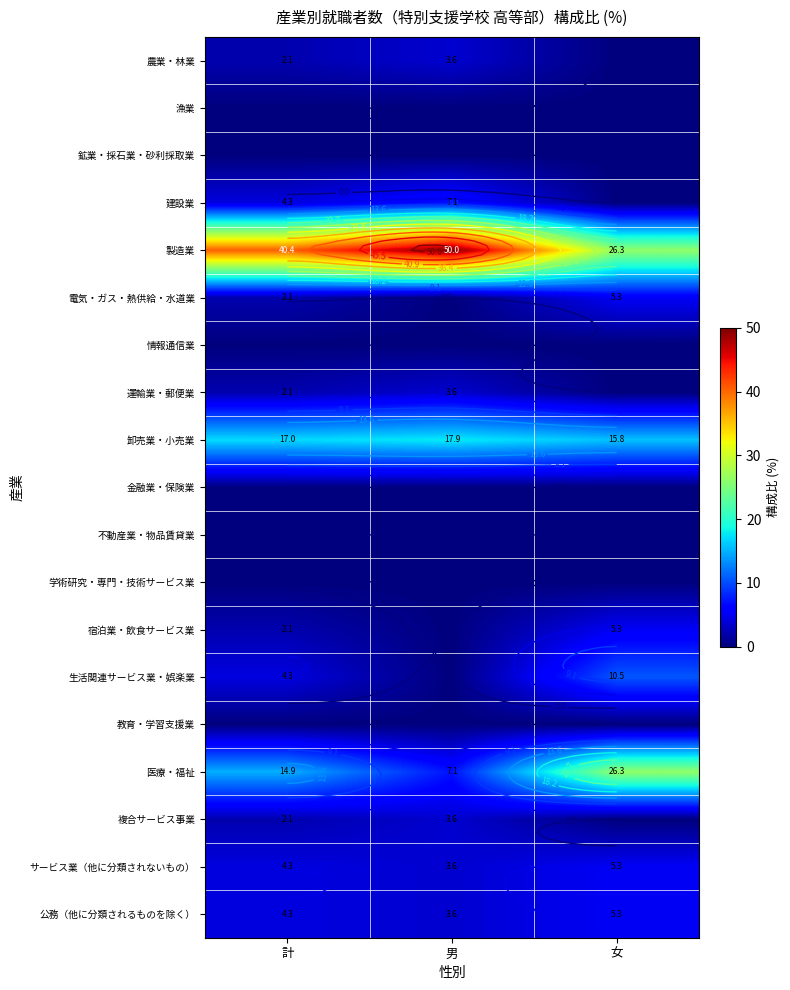

At which category is the sum across all series the highest?

計